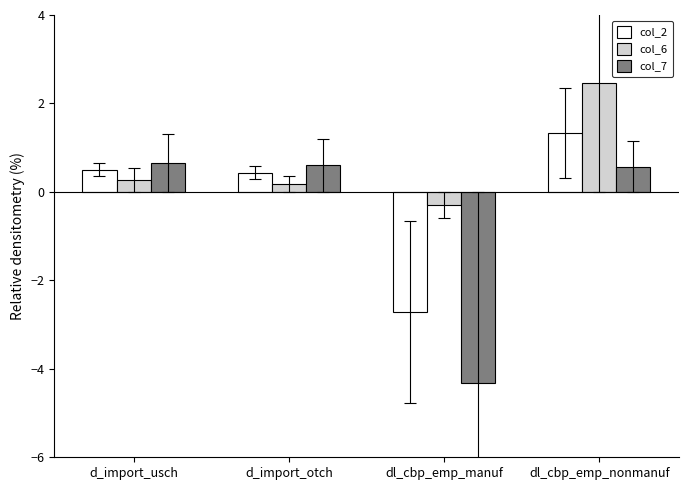

At which category is the sum across all series the highest?

dl_cbp_emp_nonmanuf